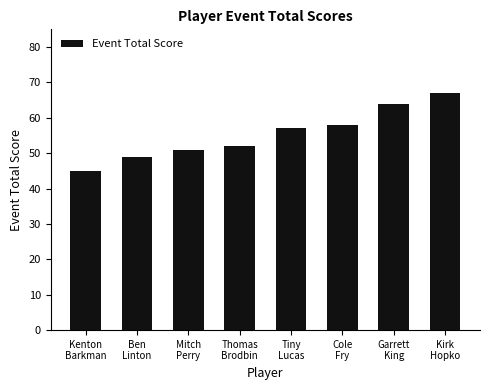

What is the value of the 5th bar from the left?

57